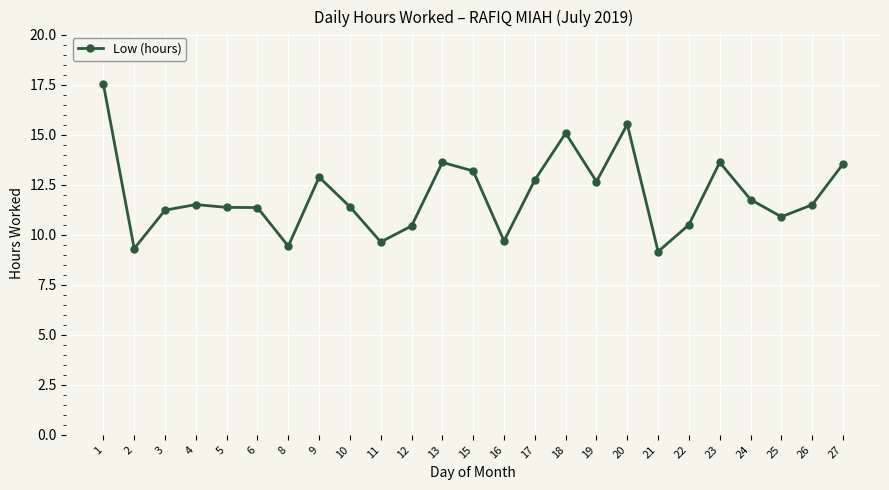

Between 4 and 12, which is larger?

4